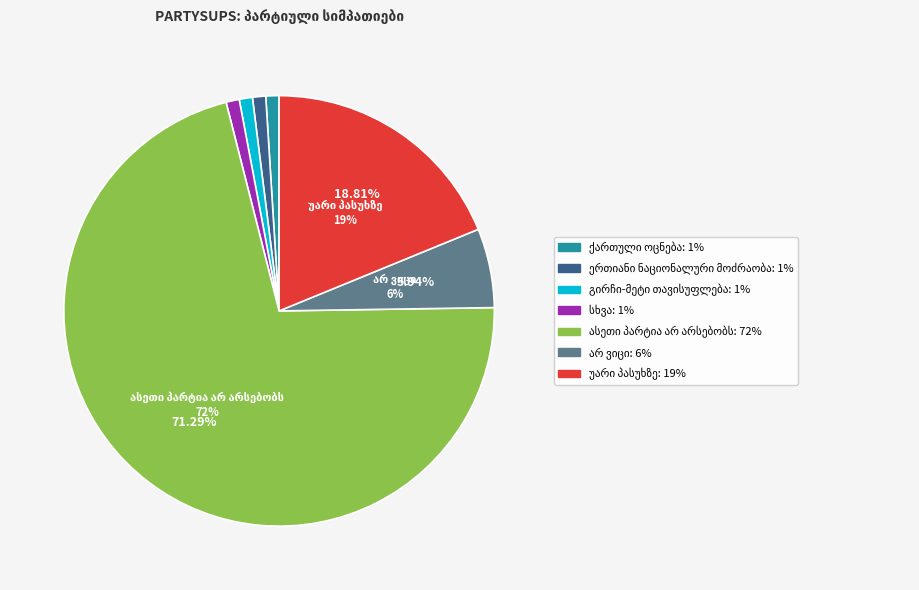

To the nearest percent, what portion does უარი პასუხზე represent?

19%